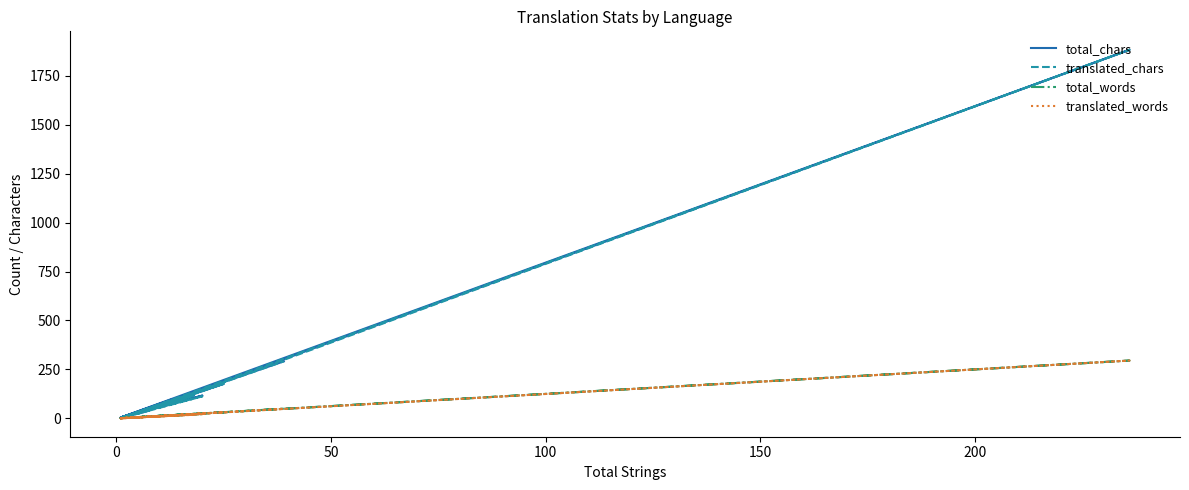

In translated_words, how many points are lower than both neighbors (excluding endpoints)?

3